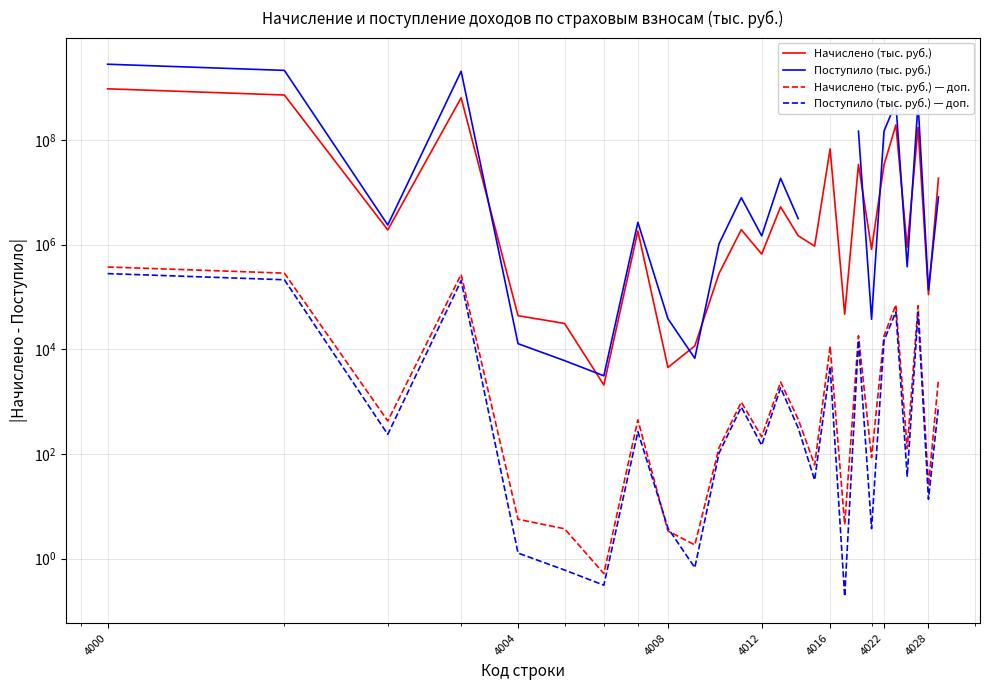

How many lines are shown in the chart?

4